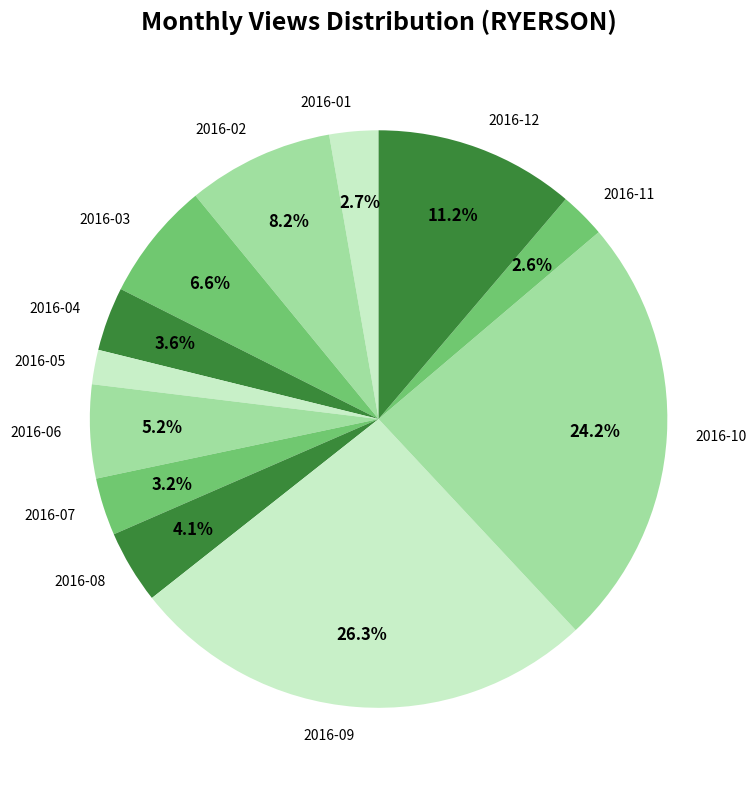

What percentage is the 2016-08 slice, to the nearest percent?

4%